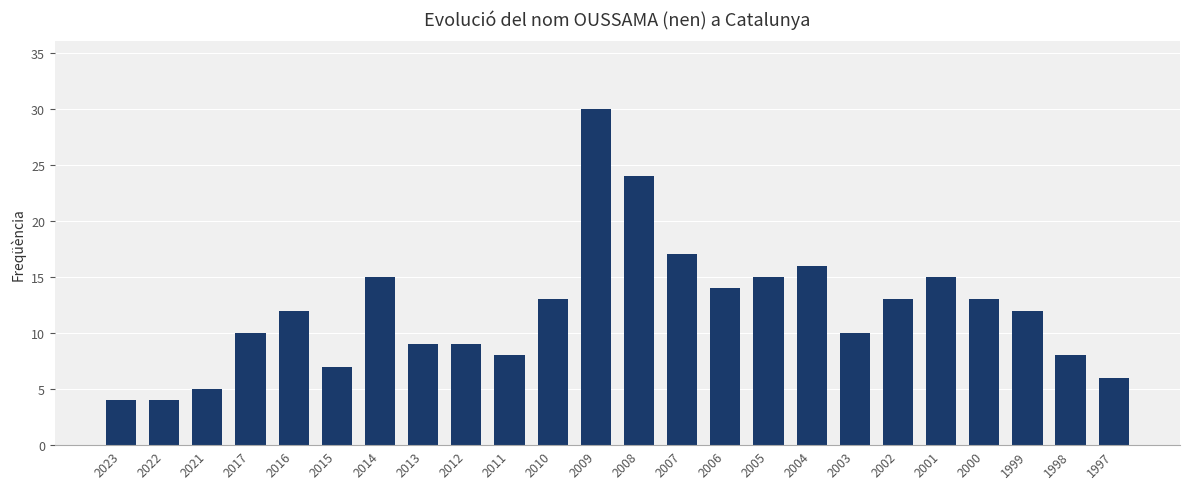

Where is the data nearest to the value 17?

2007